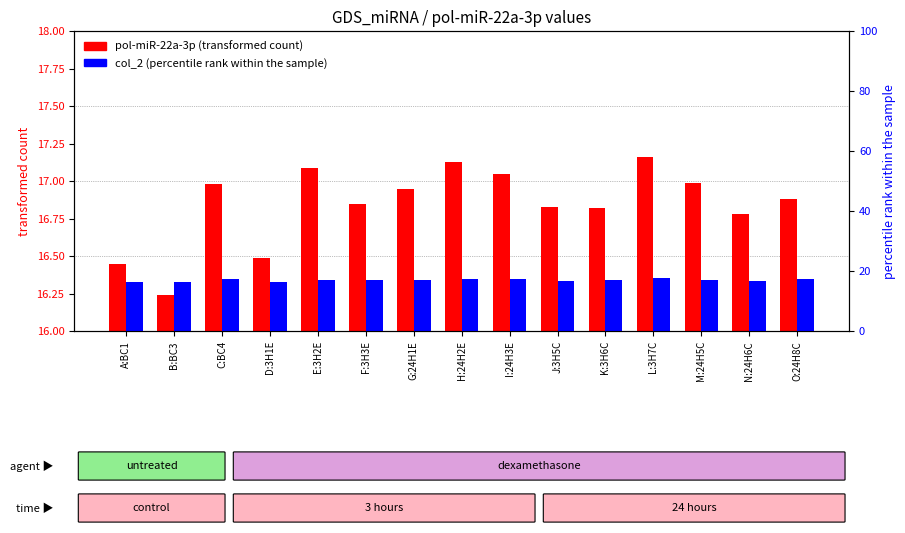

Is it true that pol-miR-22a-3p equals 17.0 at M:24H5C?

True